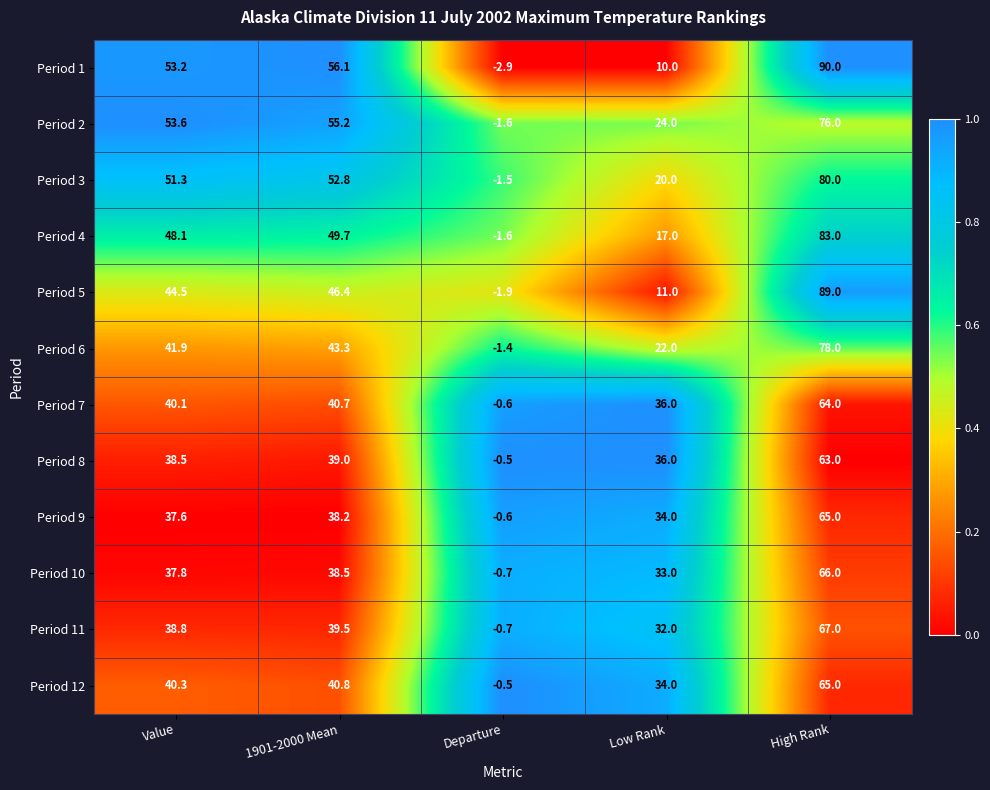

Between 1901-2000 Mean and High Rank, which series saw the biggest shift?

Period 5